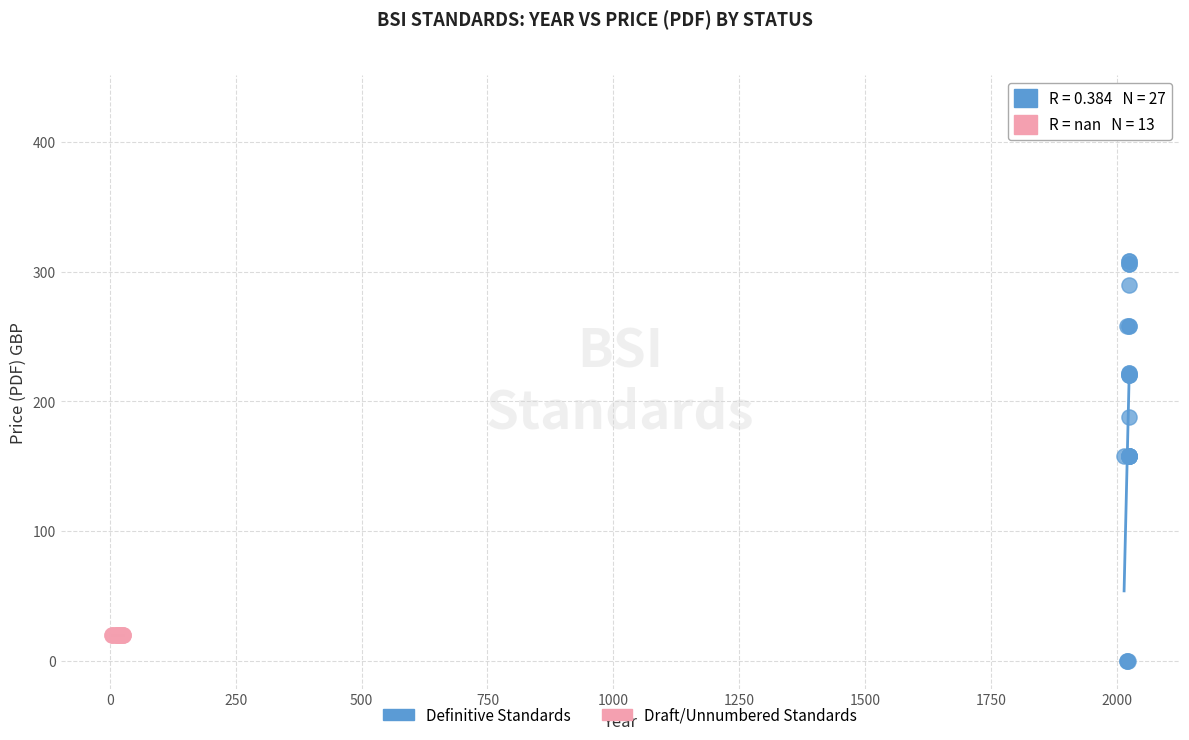

Which series reaches the minimum Y coordinate?

Definitive Standards